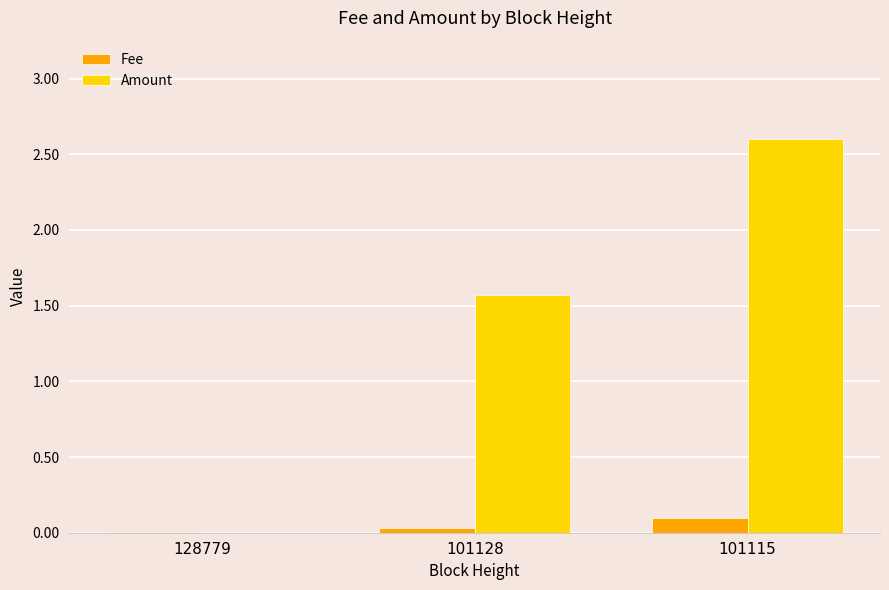

At which category is the sum across all series the highest?

101115